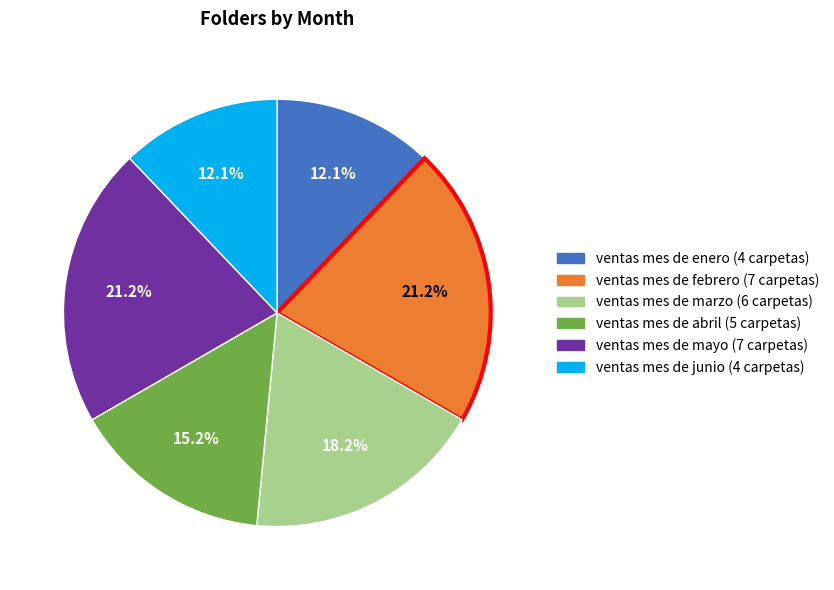

Approximately how many times larger is the value at ventas mes de abril compared to ventas mes de marzo?

0.8